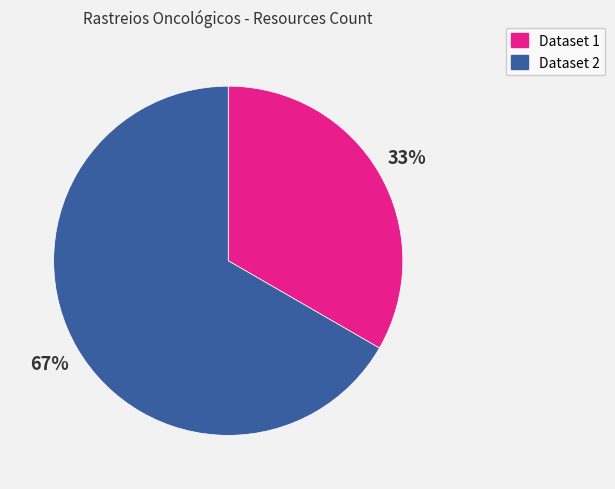

Count the number of slices in the pie.

2